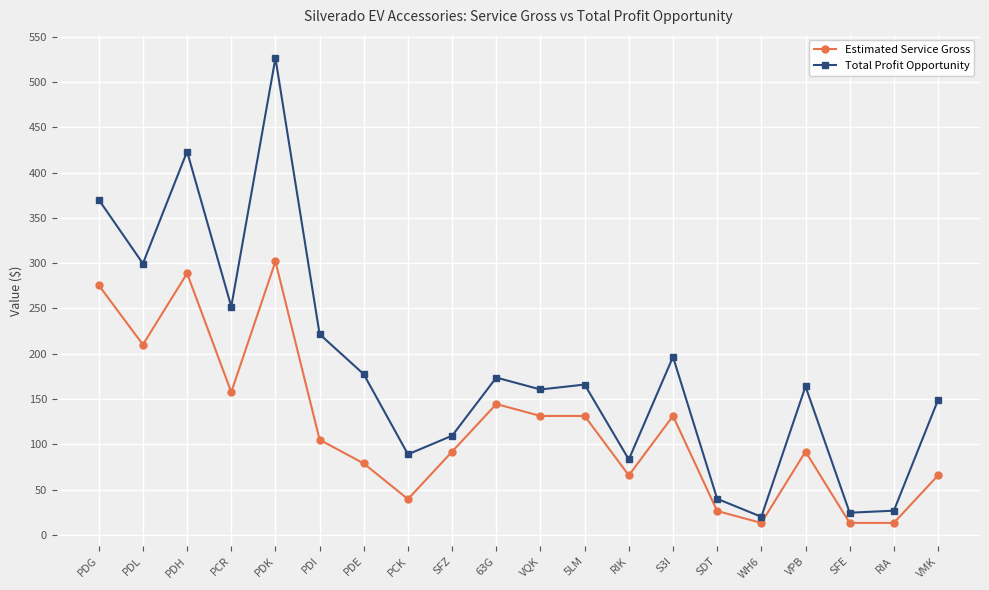

Between PCR and SDT, which series saw the biggest shift?

Total Profit Opportunity